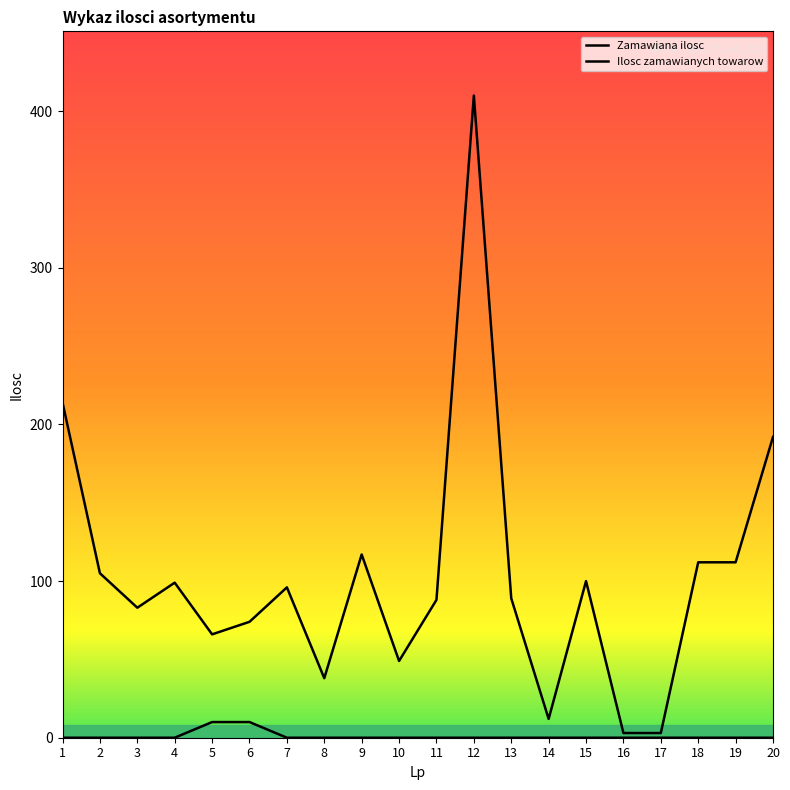

What are all the series names shown in the legend?

Zamawiana ilosc, Ilosc zamawianych towarow